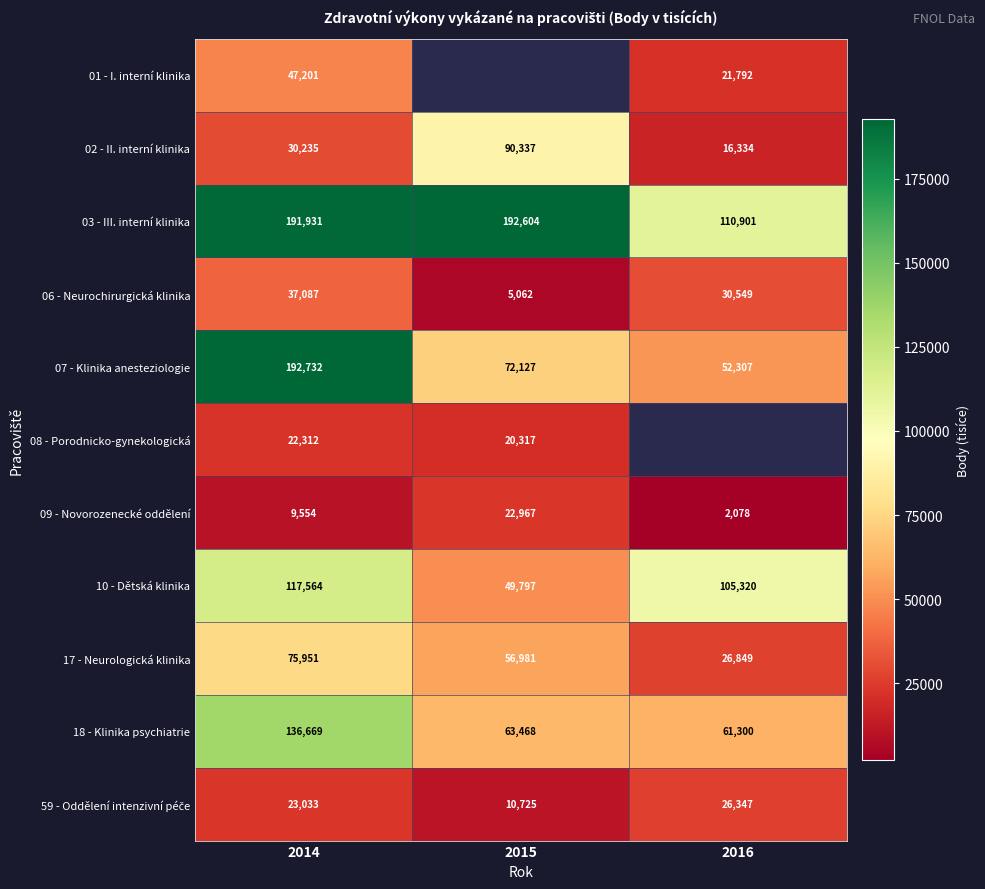

At how many categories does at least one series exceed 137665?

2